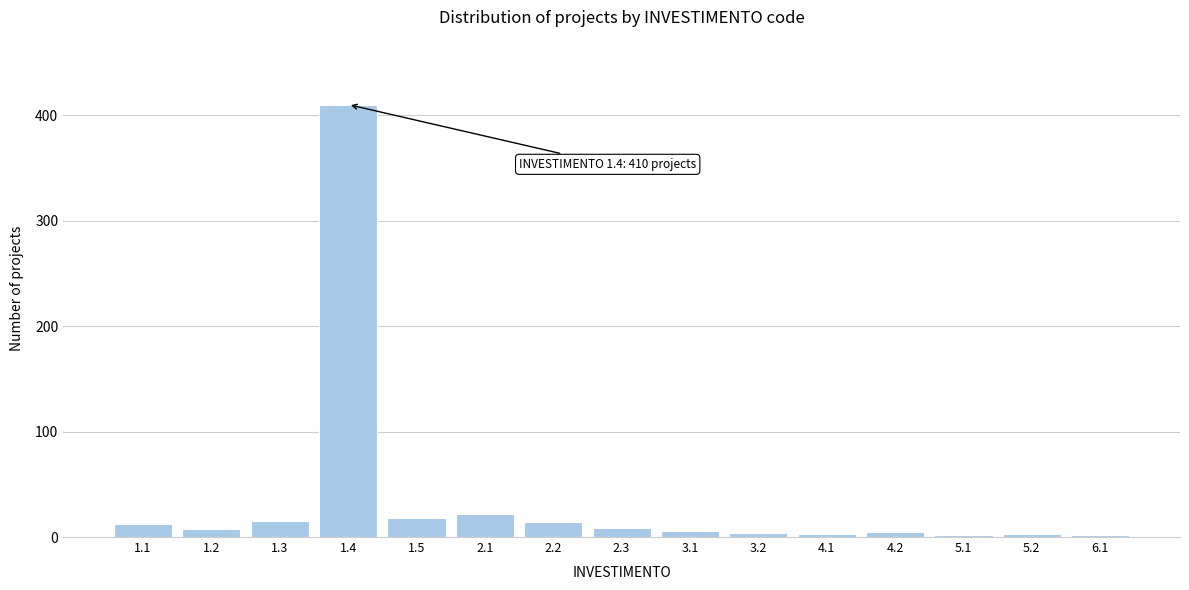

Is it true that the value at 1.3 is 15?

True